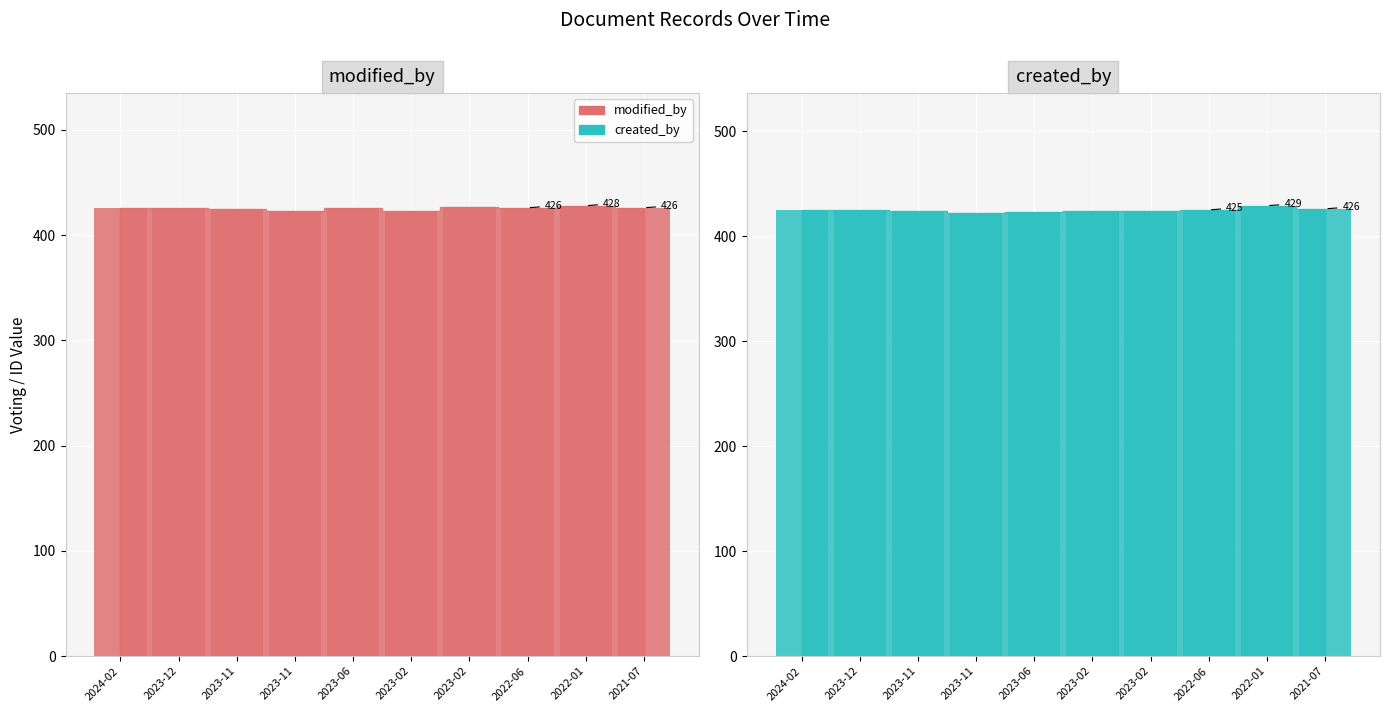

Between 2023-11 and 2022-06, which series saw the biggest shift?

modified_by